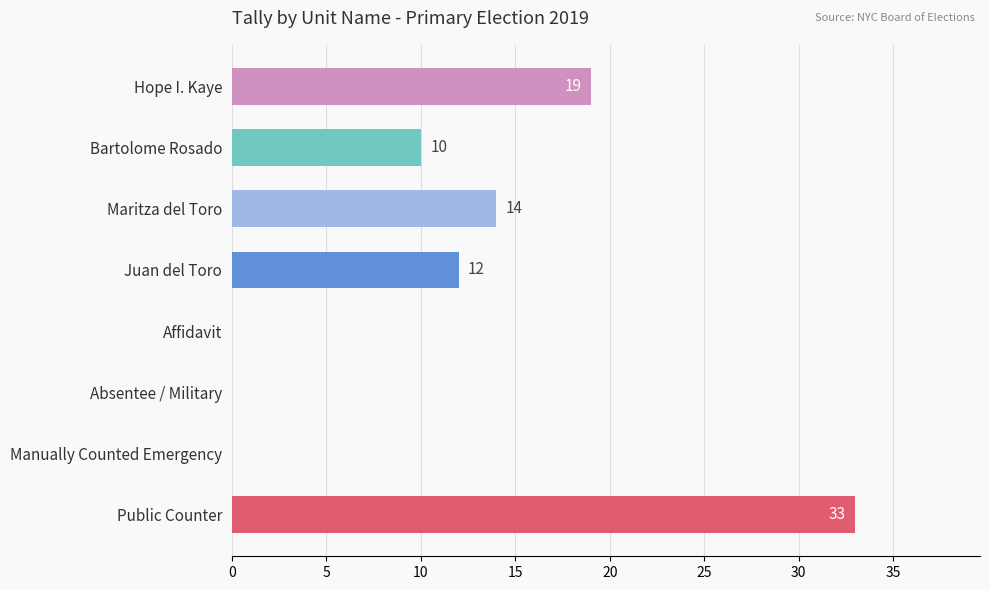

Reading top to bottom, what are all the values shown in this chart?

Hope I. Kaye=19	Bartolome Rosado=10	Maritza del Toro=14	Juan del Toro=12	Affidavit=0	Absentee / Military=0	Manually Counted Emergency=0	Public Counter=33